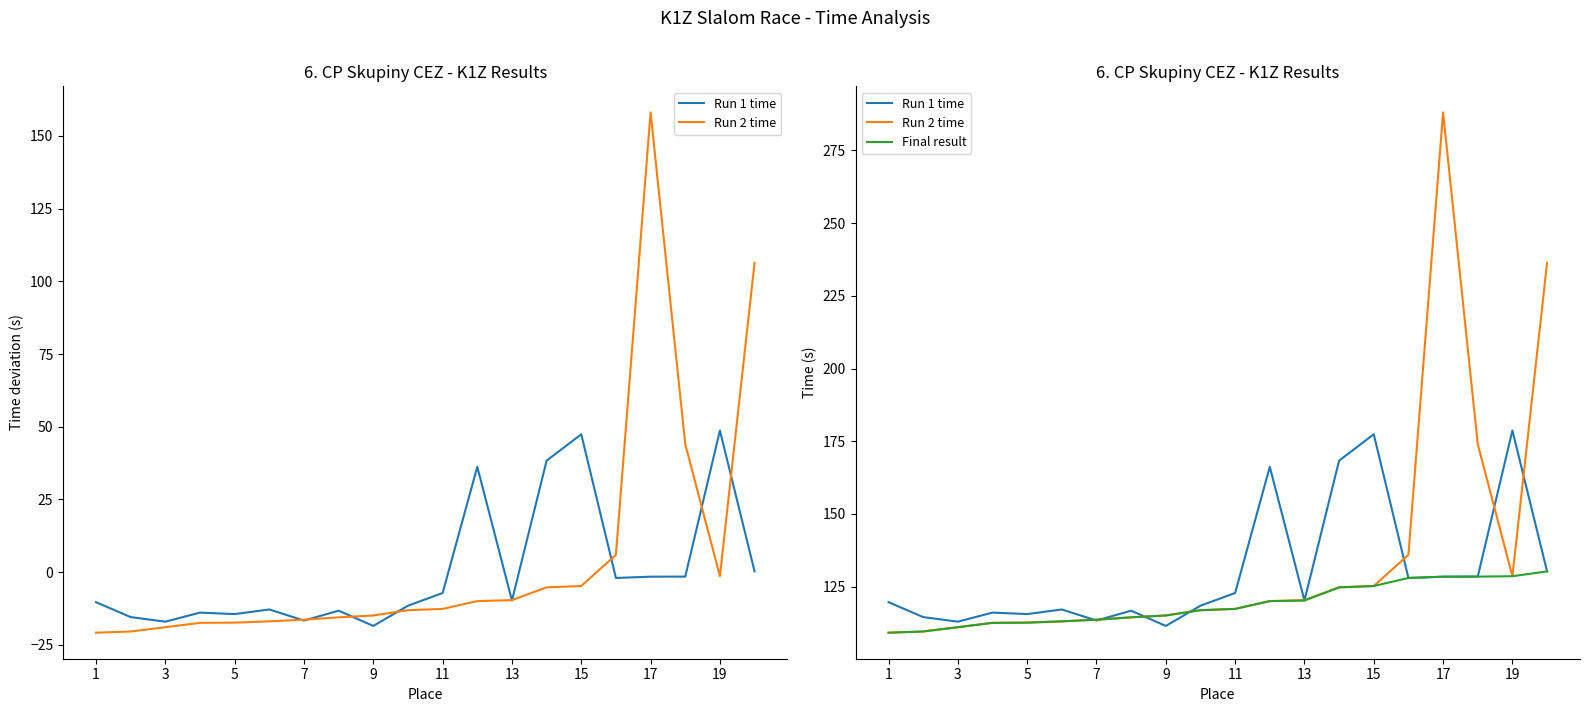

True or false: Run 2 time and Final result intersect in this chart.

False